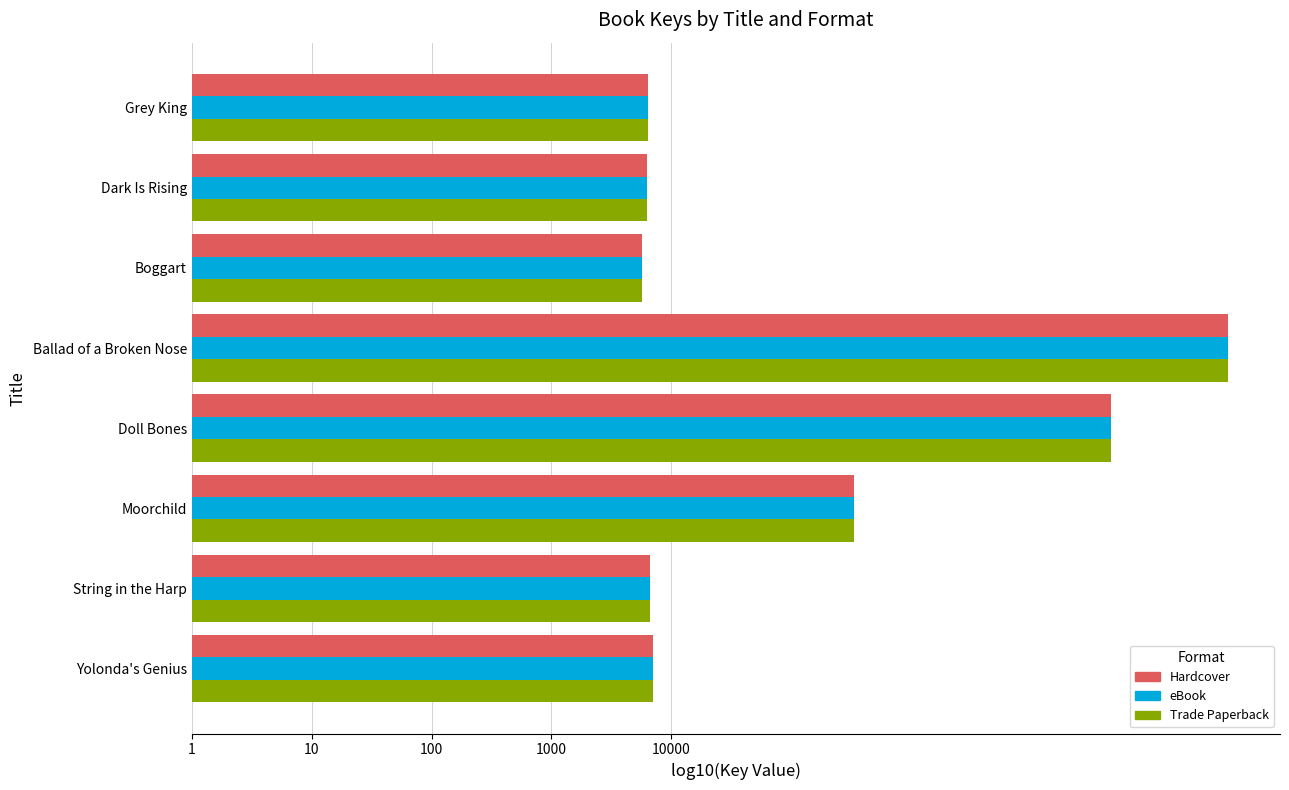

At which category is the sum across all series the highest?

Ballad of a Broken Nose